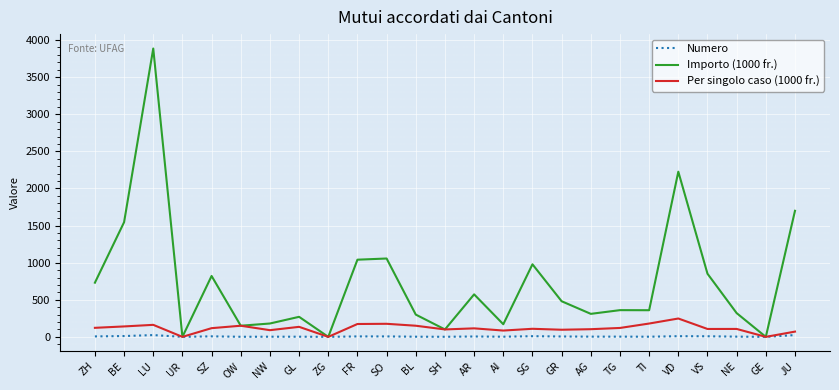

At which label is Importo (1000 fr.) closest to 1943?

JU